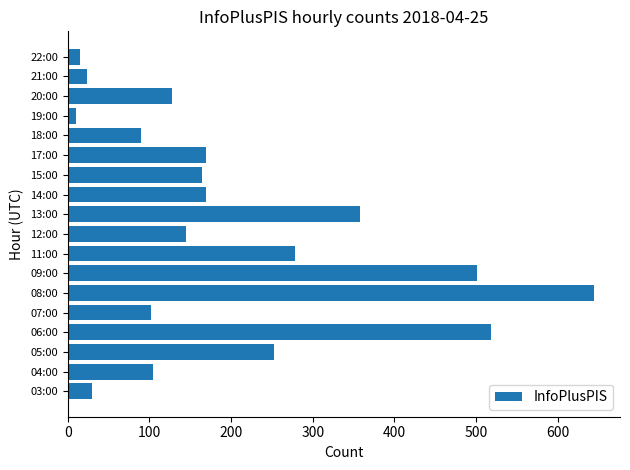

Are the bars horizontal?

Yes